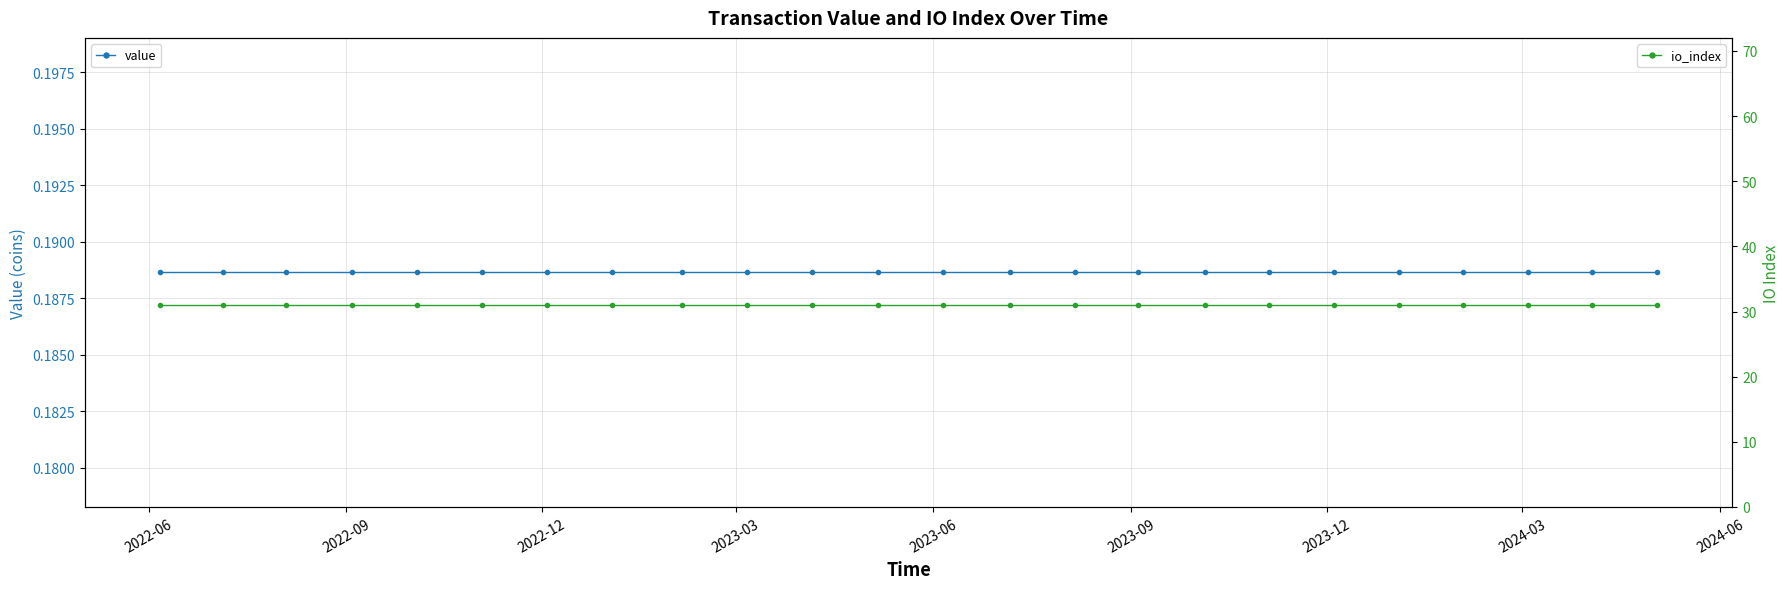

The value of value at 2023-12 is 0.3. True or false?

False